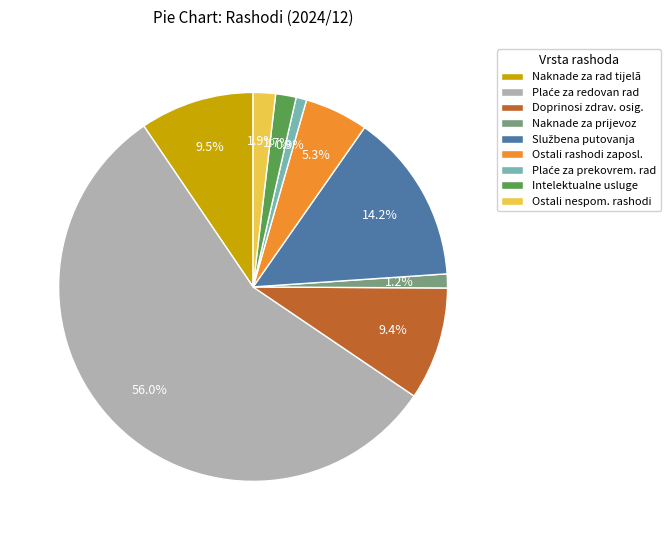

Which has a higher value, Doprinosi zdrav. osig. or Intelektualne usluge?

Doprinosi zdrav. osig.